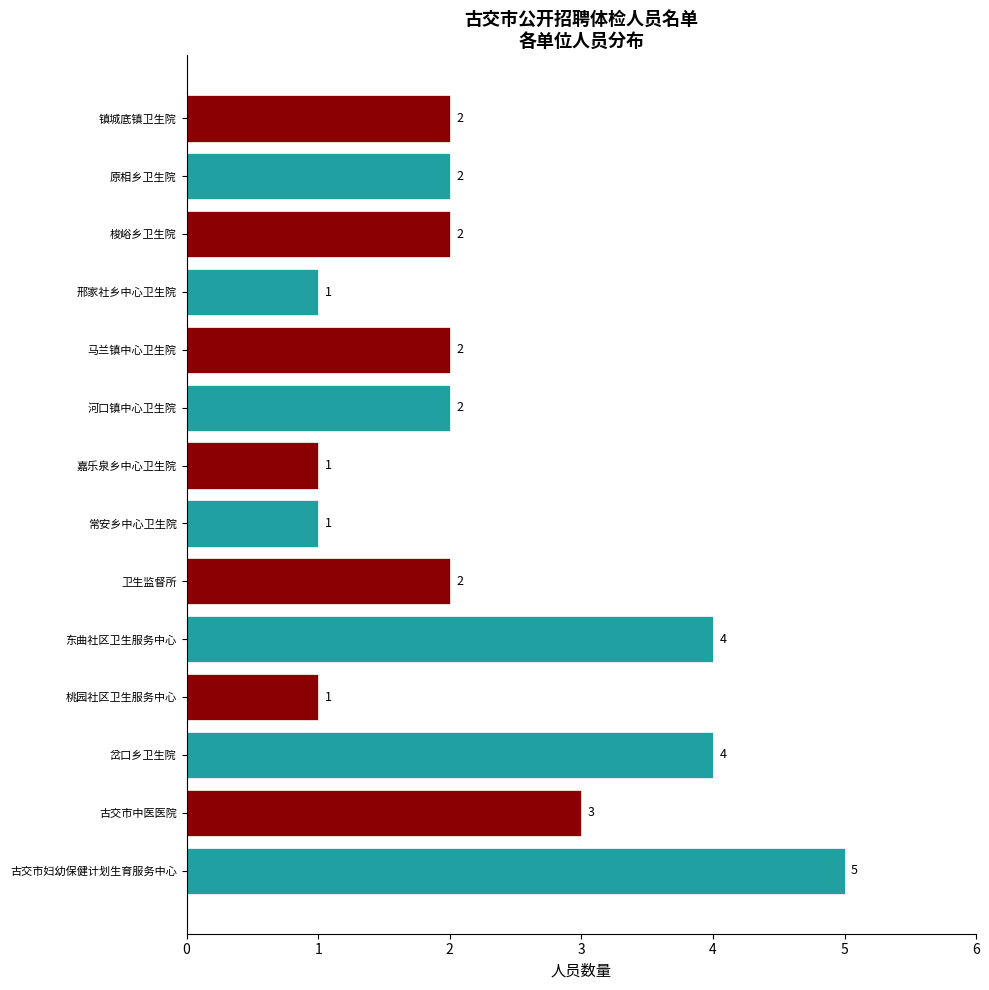

What is the minimum value shown in the chart?

1